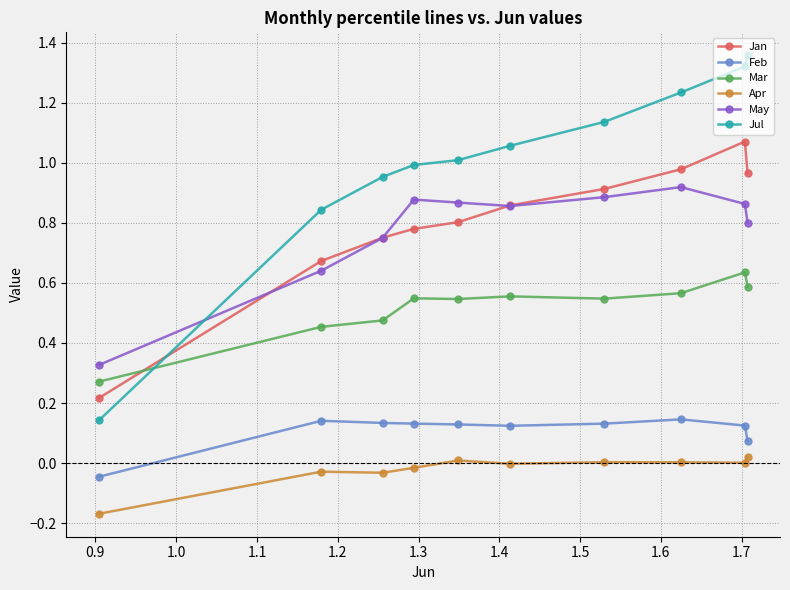

How many negative values does the Feb series have?

1